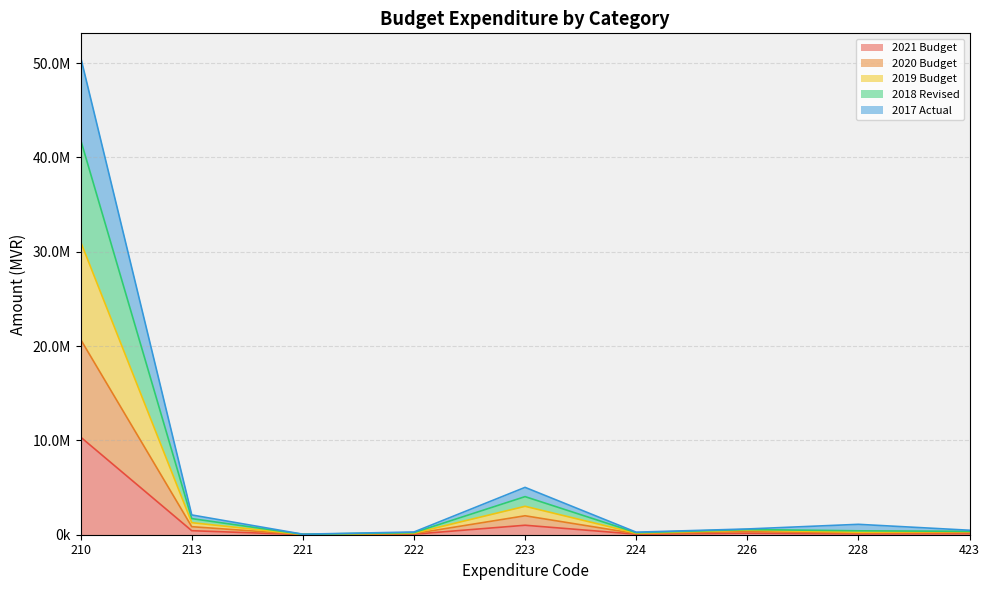

What is the greatest value displayed?

50634291